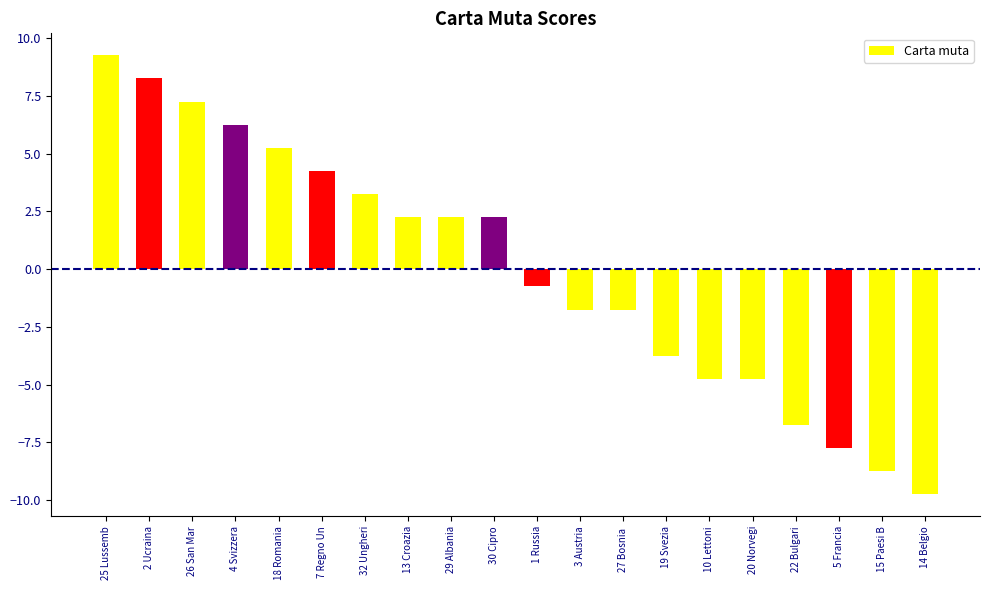

Which category has the highest value across all series?

25 Lussemb